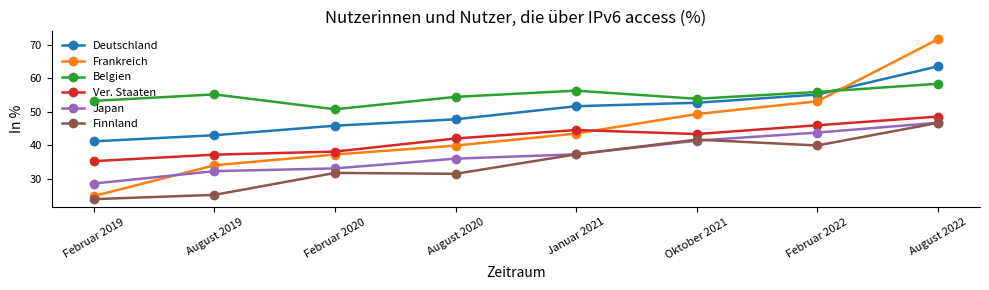

At which category does Ver. Staaten reach its first local valley?

Oktober 2021